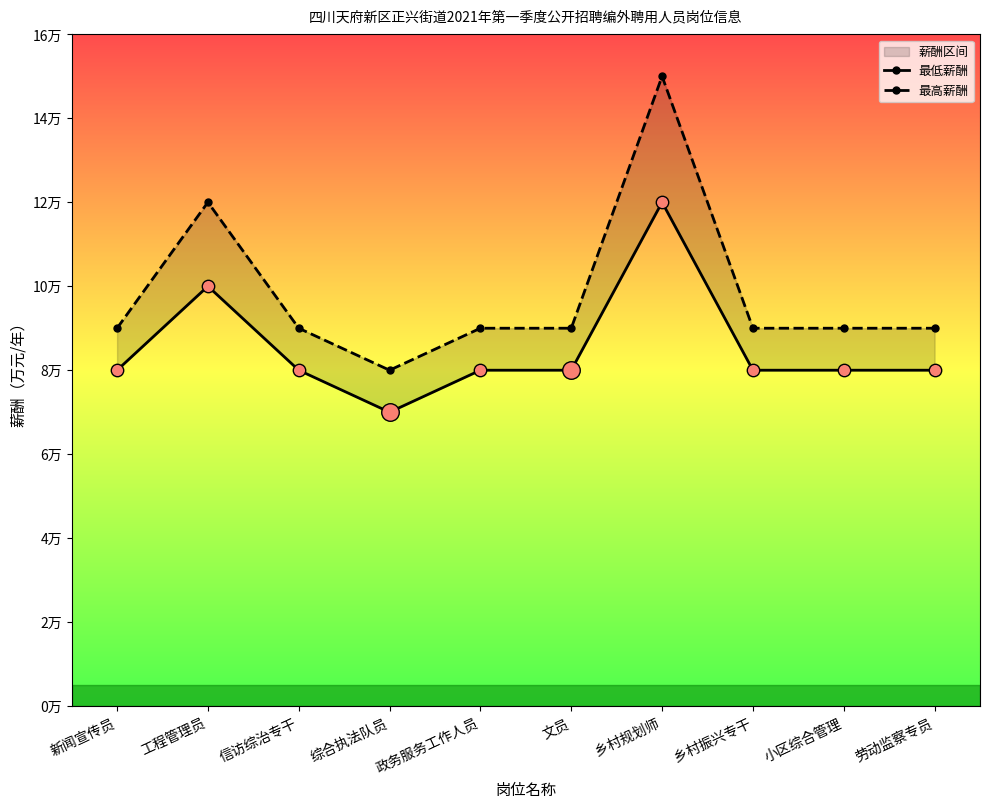

What is the total value across all series at 乡村规划师?

27